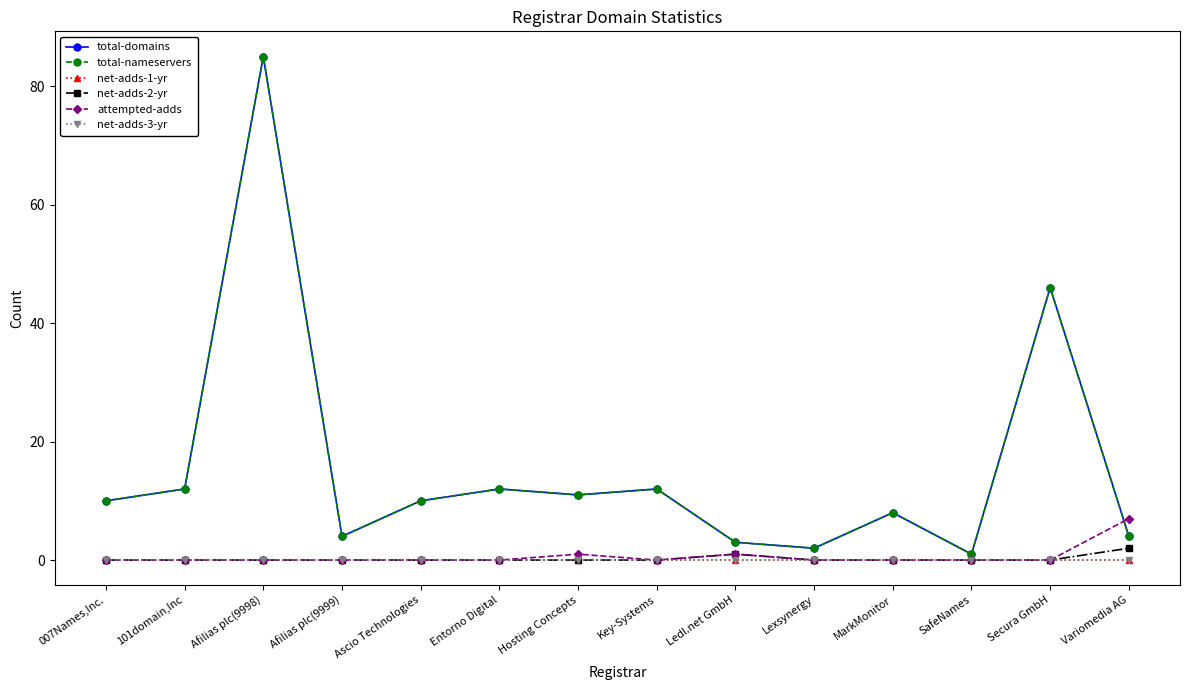

True or false: attempted-adds has a value of 11 at Variomedia AG.

False